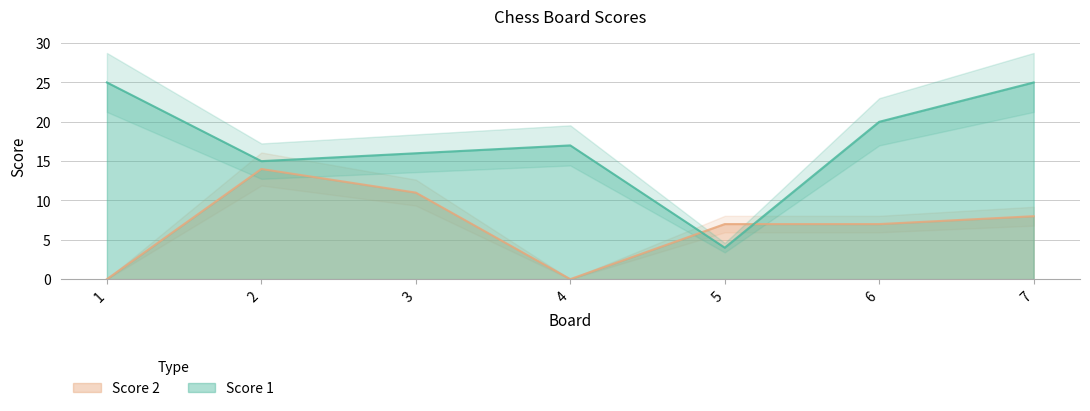

True or false: Score 2 and Score 1 intersect in this chart.

True